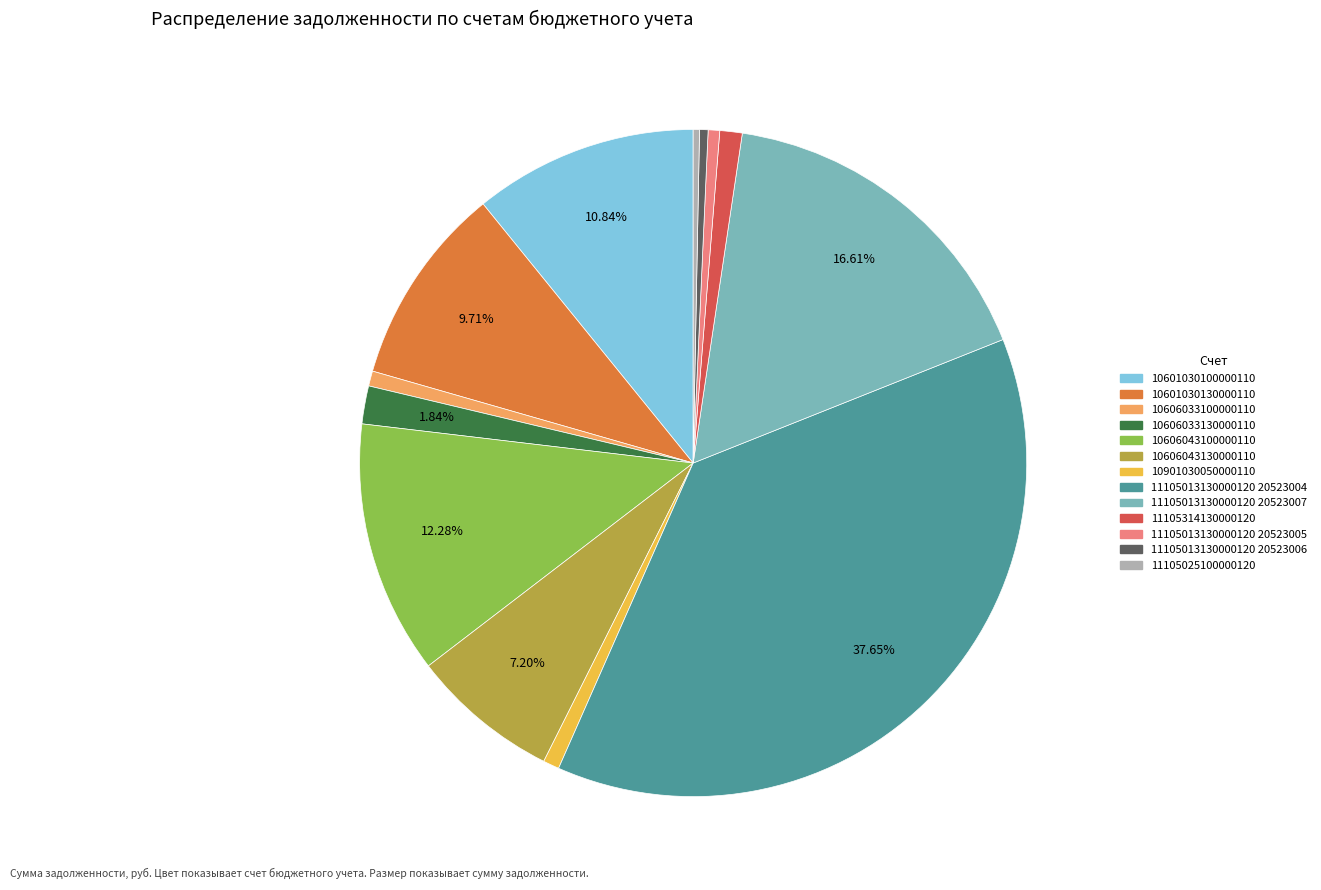

What is the ratio of the value at 11105013130000120 20523004 to the value at 11105025100000120?

123.3